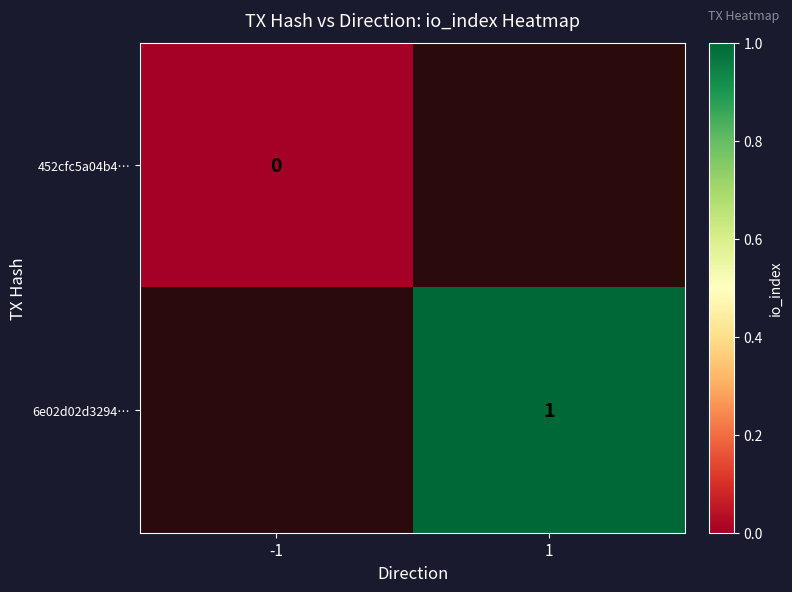

The 6e02d02d3294… series shows 0 at 1. True or false?

False